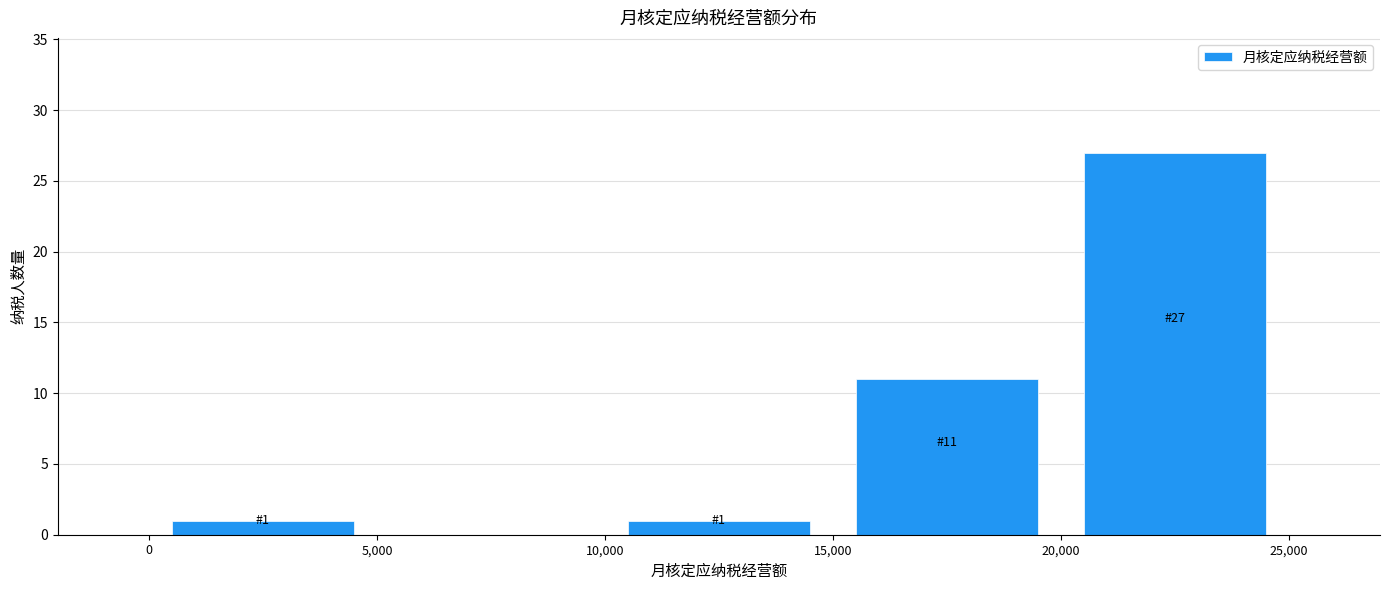

Which range on the x-axis has the tallest bar?

20,000 to 25,000